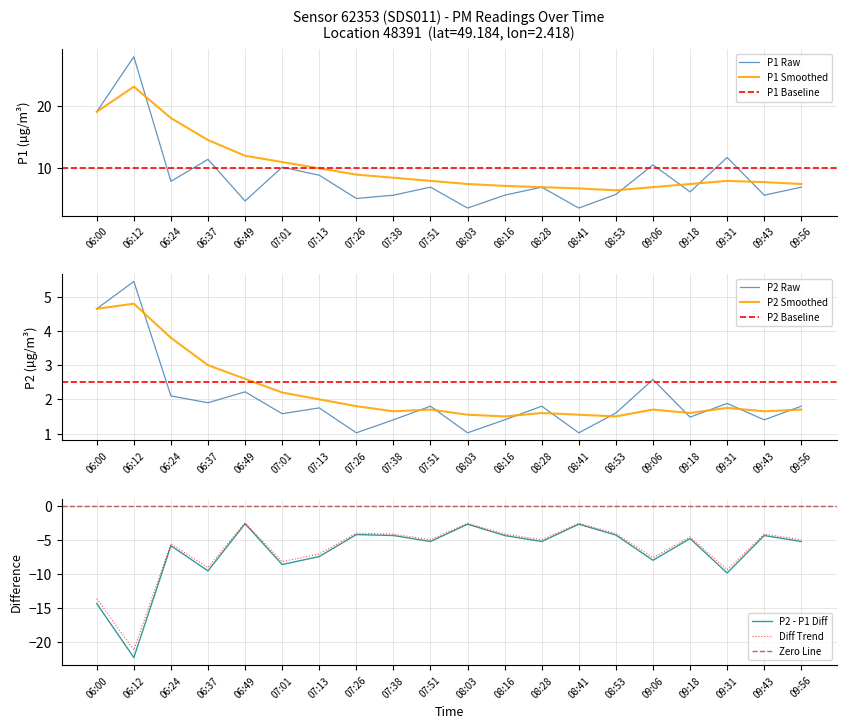

What is the difference between the maximum and minimum values in the P2 series?

4.4